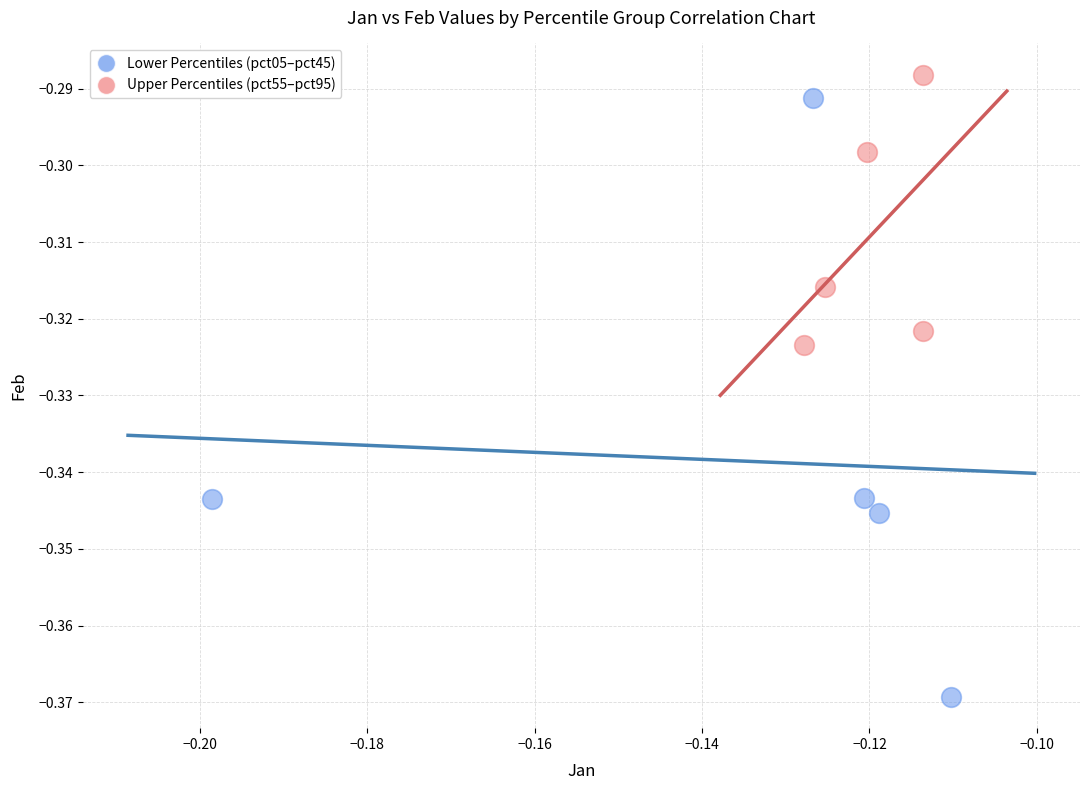

Which series reaches the minimum Y coordinate?

Lower Percentiles (pct05–pct45)